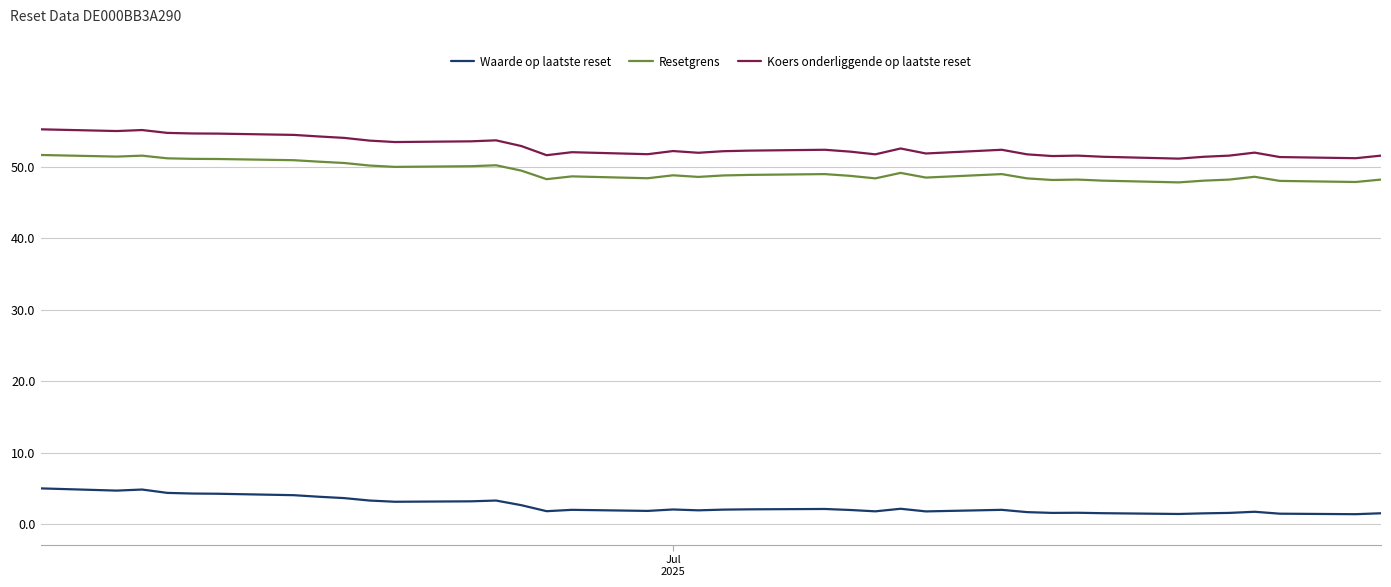

What is the smallest value displayed?

1.4